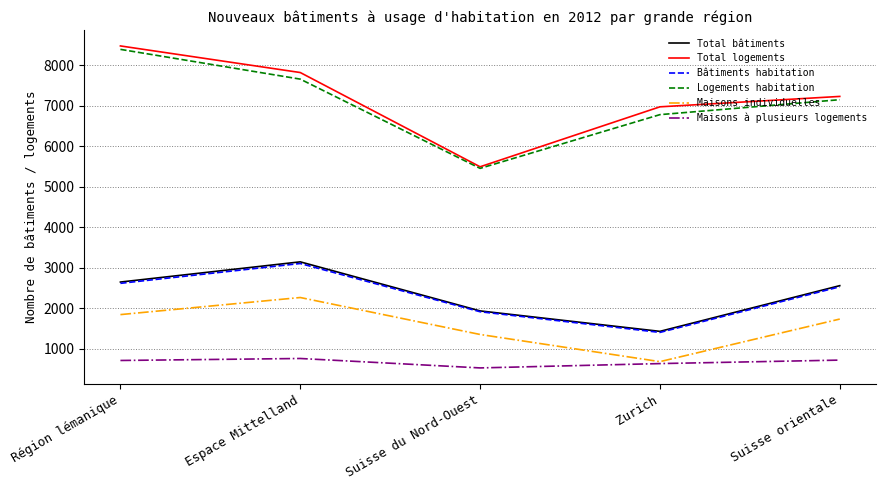

What is the maximum value shown in the chart?

8474